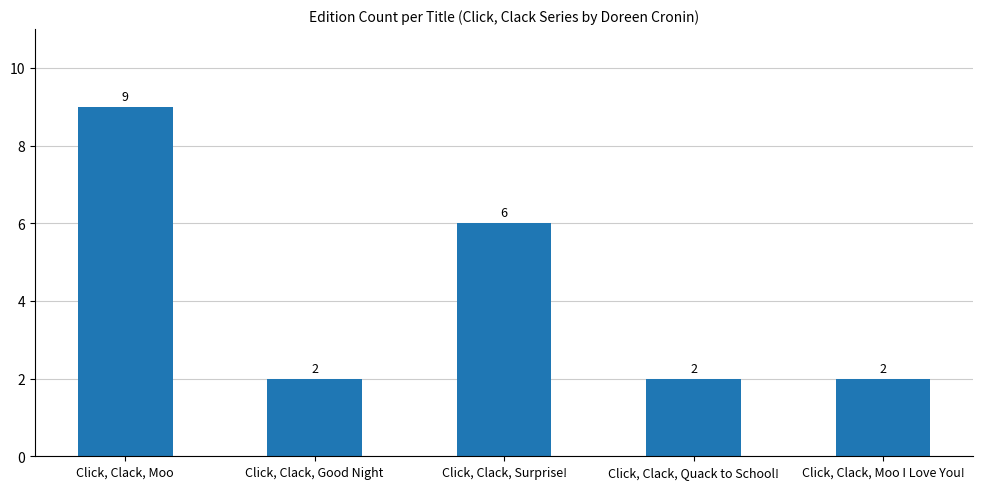

Are the bars grouped side by side (vs. stacked)?

No